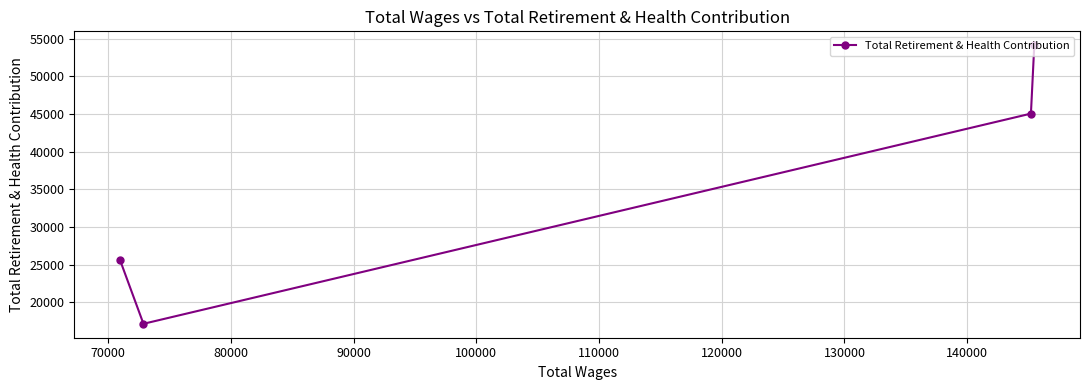

Count the number of categories in the chart.

4